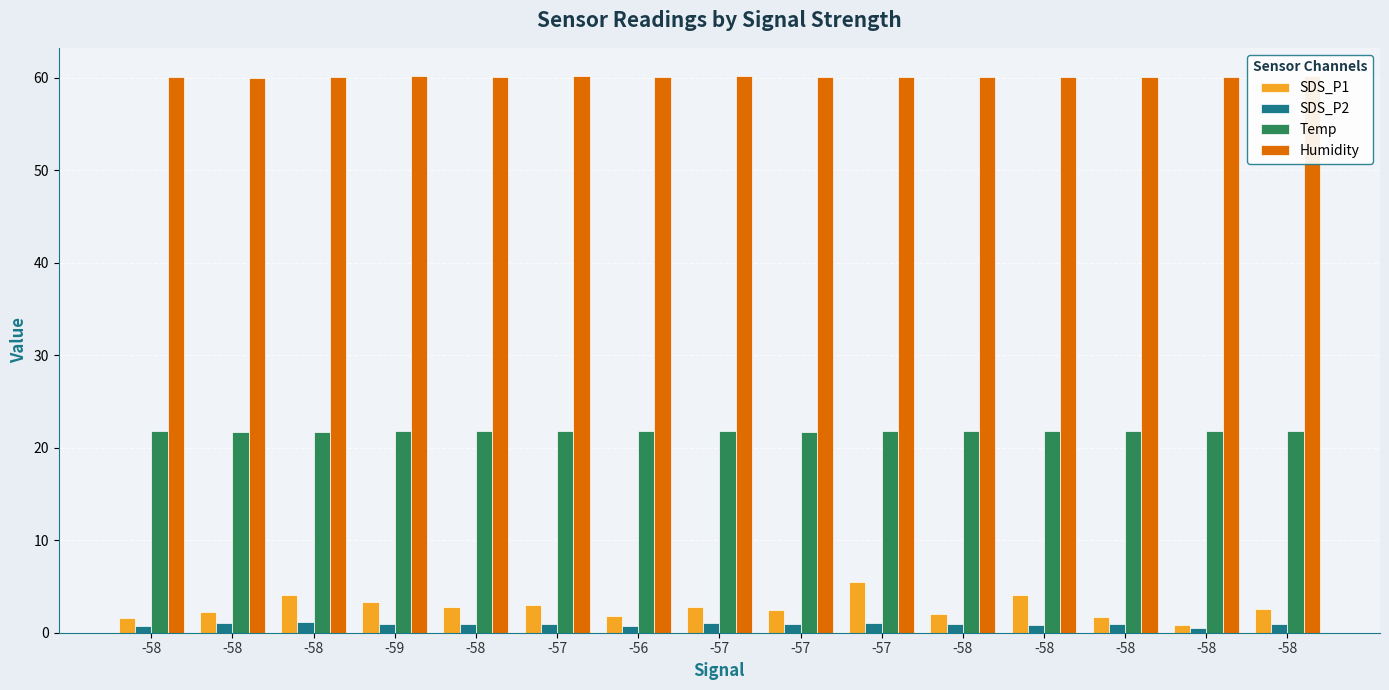

At which label does SDS_P2 reach its minimum?

-58